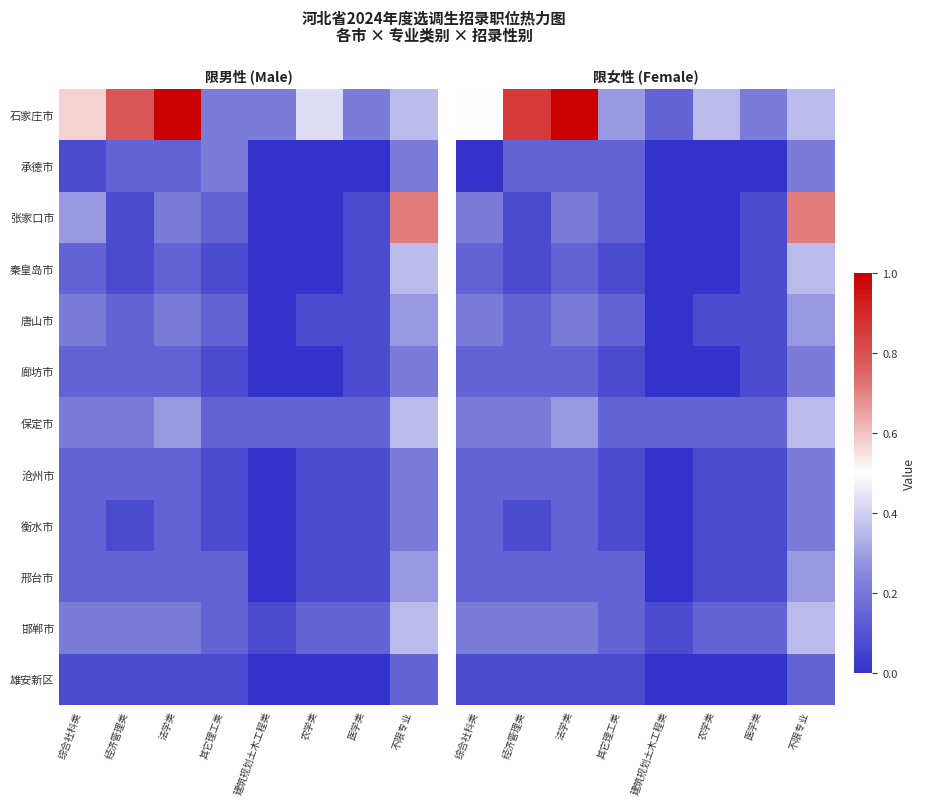

The value of 石家庄市 at 其它理工类 is 0.1. True or false?

False